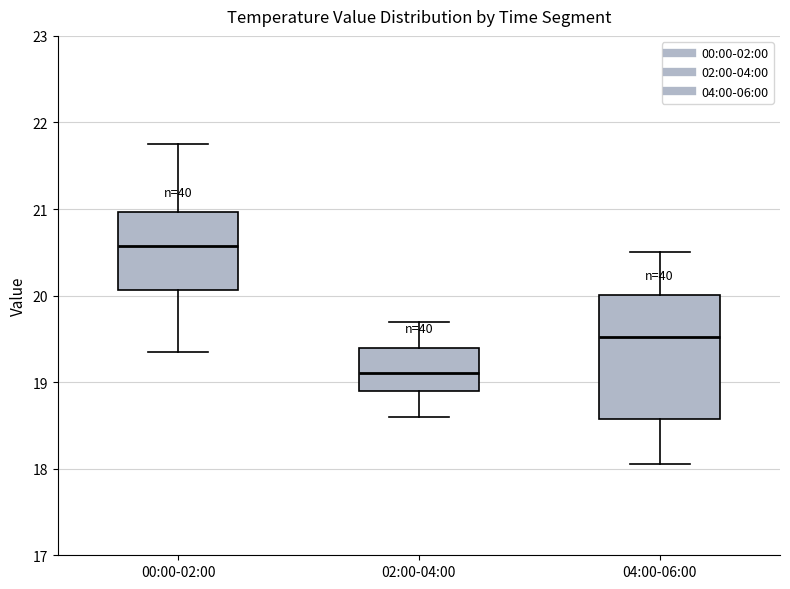

Reading left to right, transcribe this box plot: for each box, give where its median line is, the range the box spans, and where its two whiskers end, as read against the y-axis. The values are not printed on the chart, so give them approximately, as read against the axis.

00:00-02:00: median 20.6, box 20.1 to 21.0, whiskers 19.4 to 21.8
02:00-04:00: median 19.1, box 18.9 to 19.4, whiskers 18.6 to 19.7
04:00-06:00: median 19.5, box 18.6 to 20.0, whiskers 18.1 to 20.5